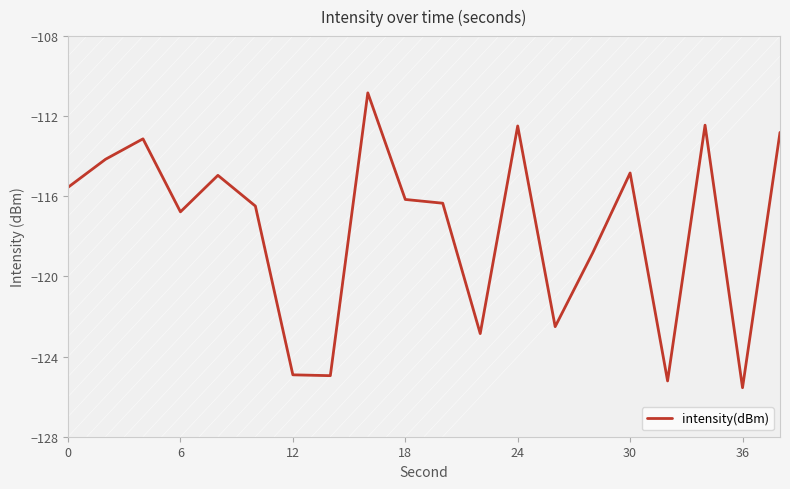

How many lines are shown in the chart?

1